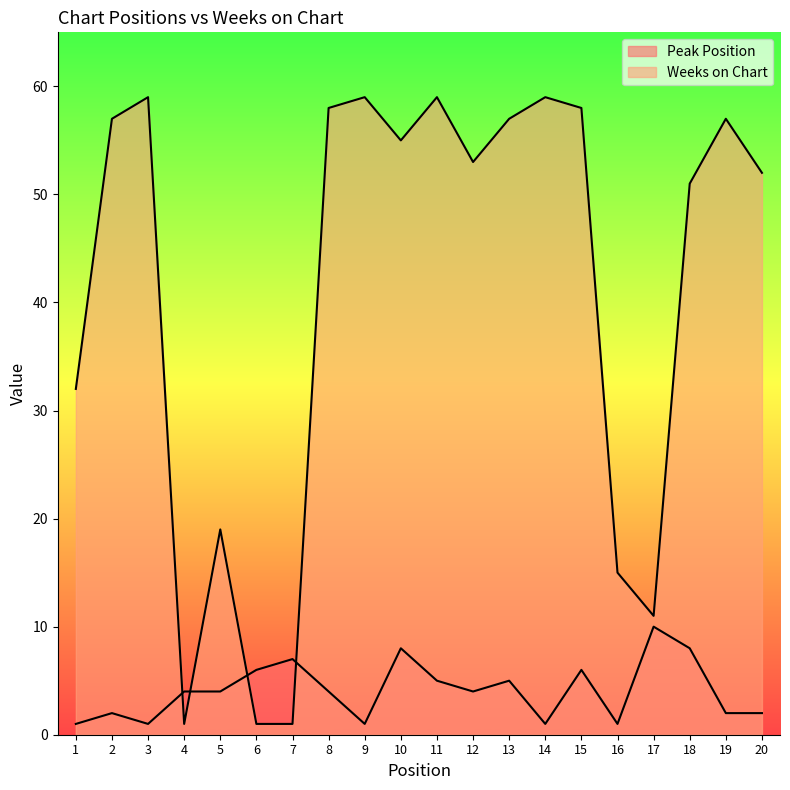

What is the highest value of the Weeks on Chart series?

59